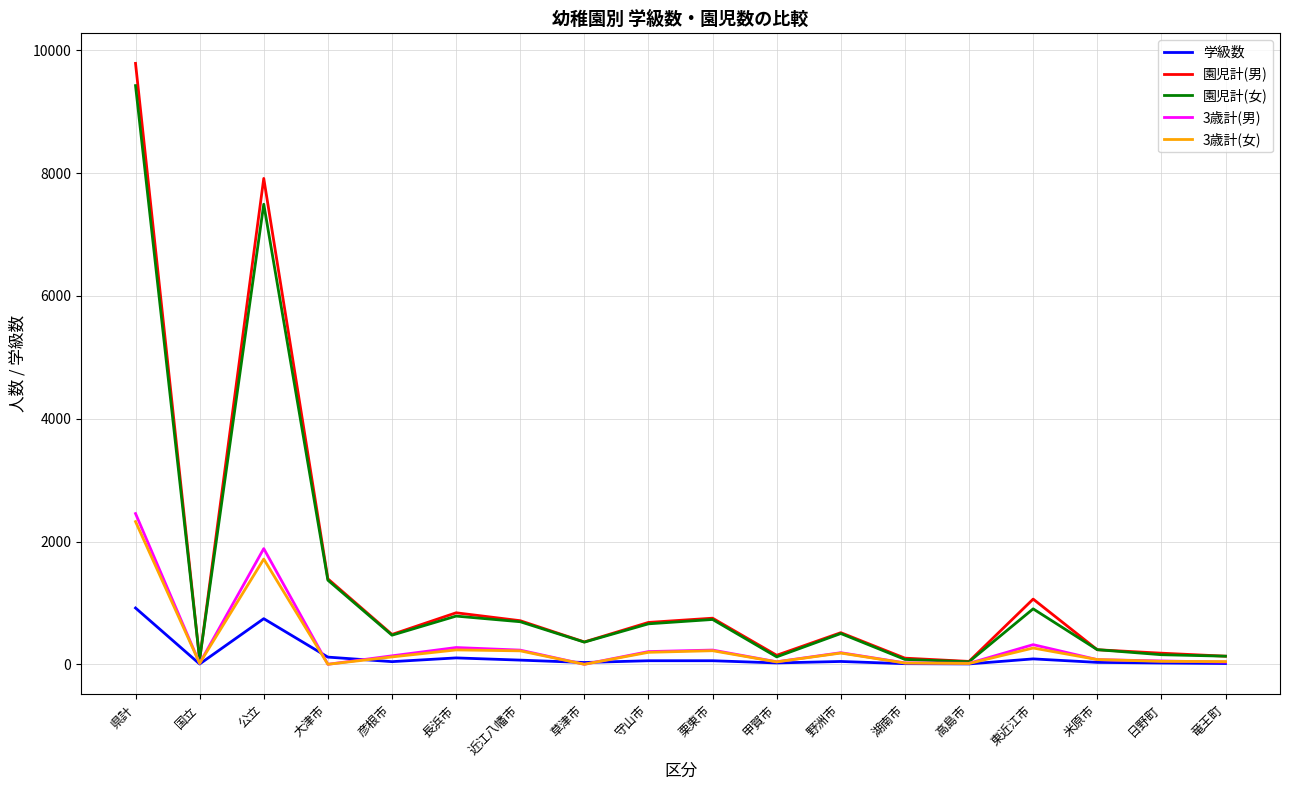

At which label is 園児計(女) closest to 4733?

公立